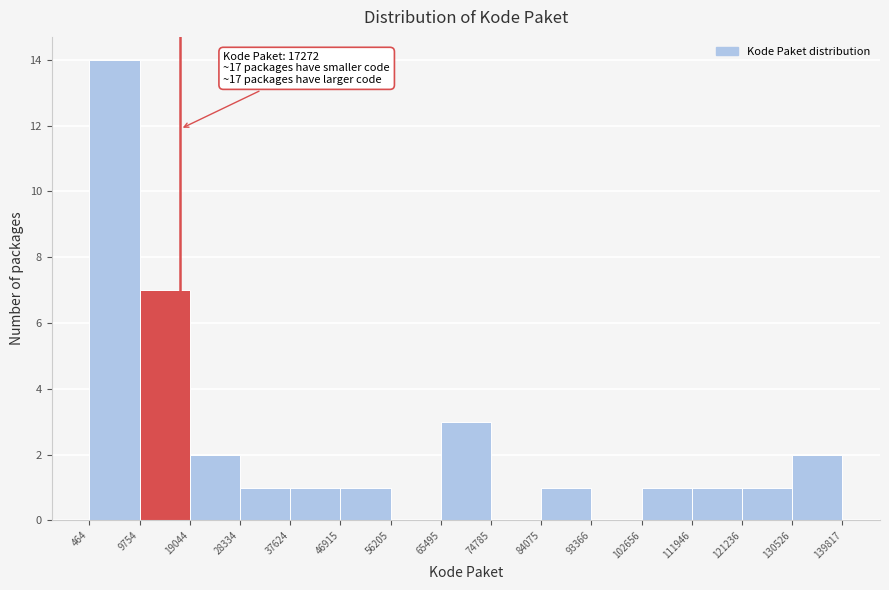

Over which range of the x-axis is the bar tallest?

464 to 9754